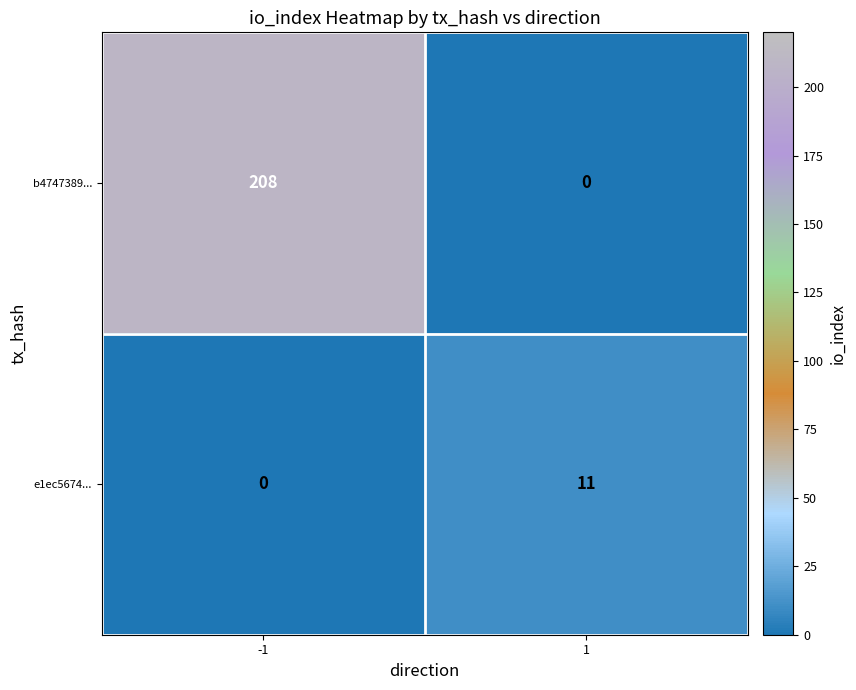

True or false: e1ec5674... has a value of 8 at 1.

False